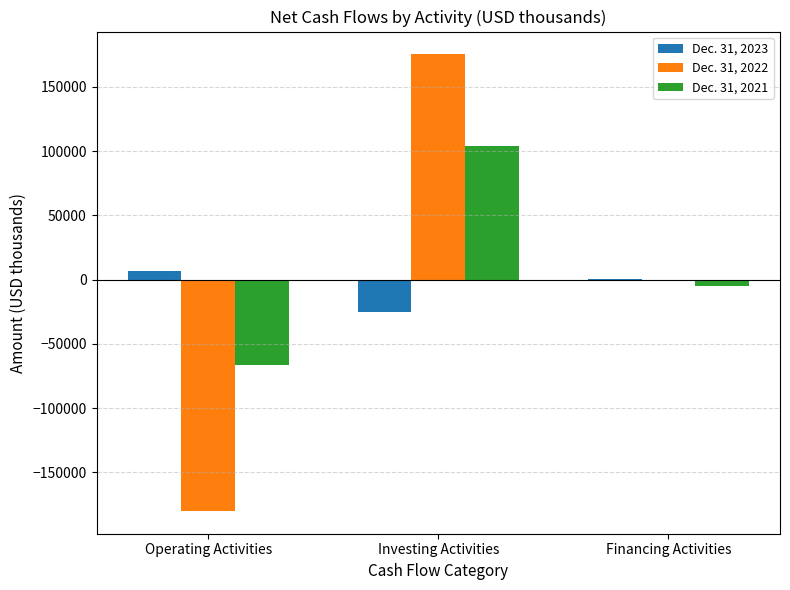

Which series has the largest total across all categories?

Dec. 31, 2021